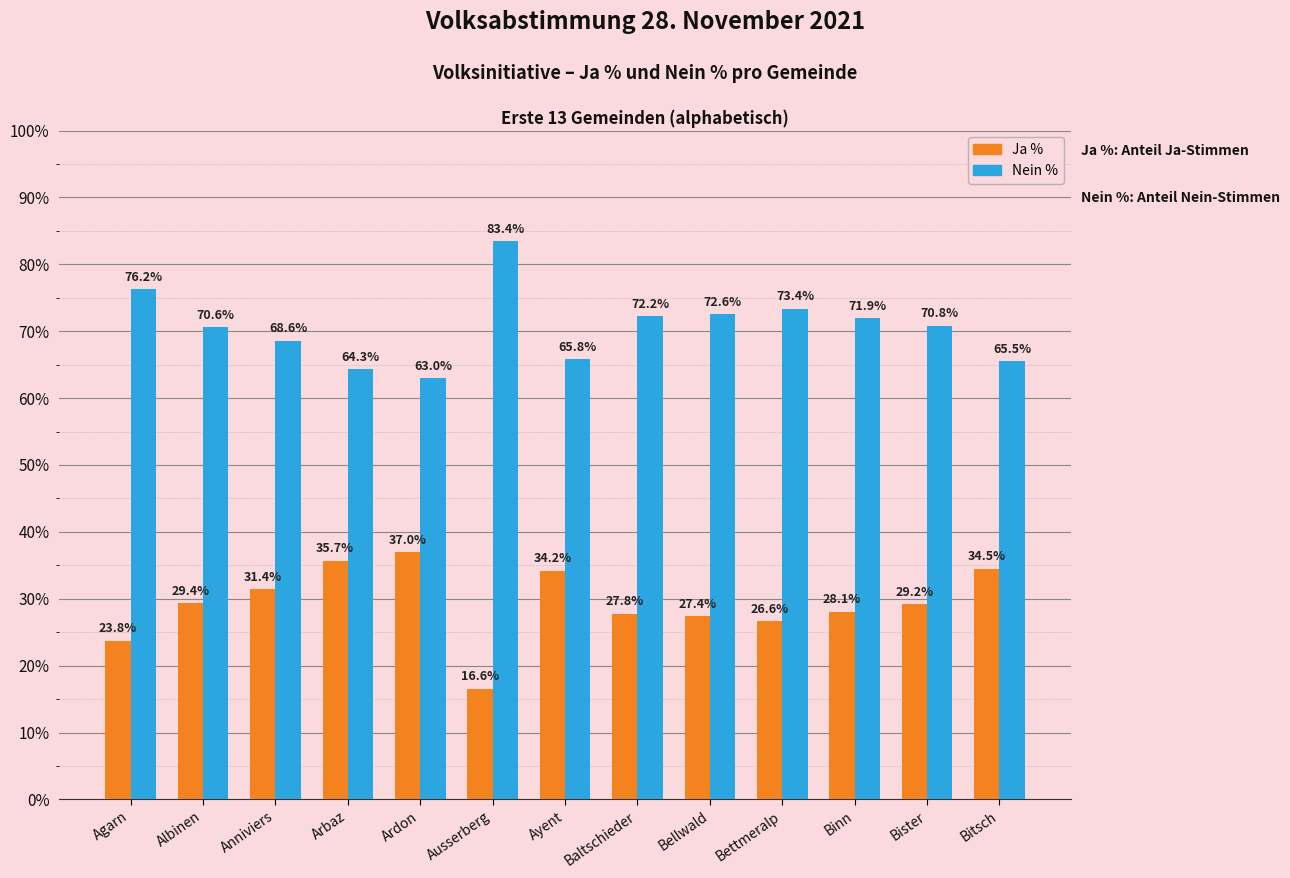

List the series in order of their overall mean, highest first.

Nein %, Ja %